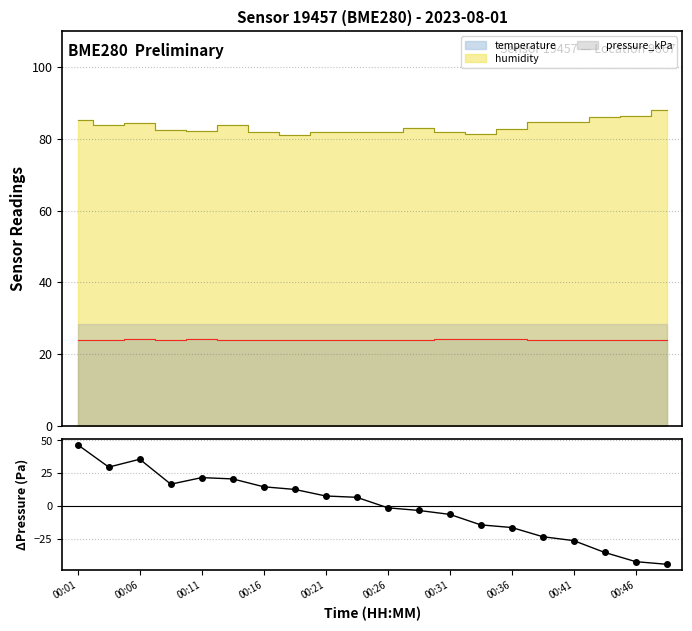

What is the value of the 10th point from the left?

6.7